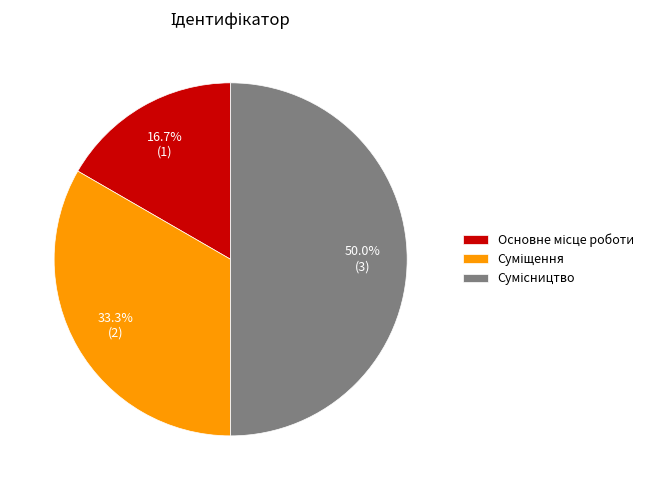

Is Основне місце роботи the majority of the pie?

No